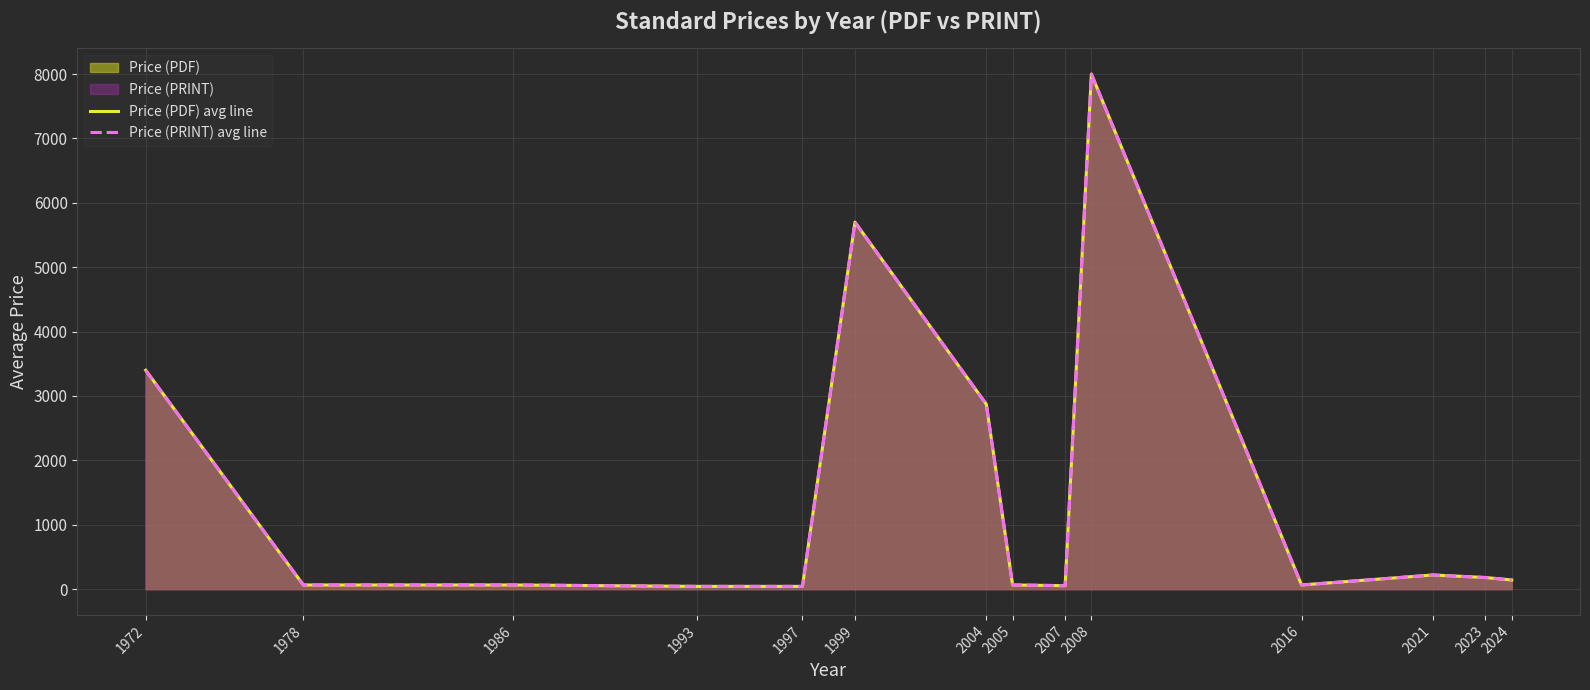

Which has a higher value, 1997 or 2023?

2023